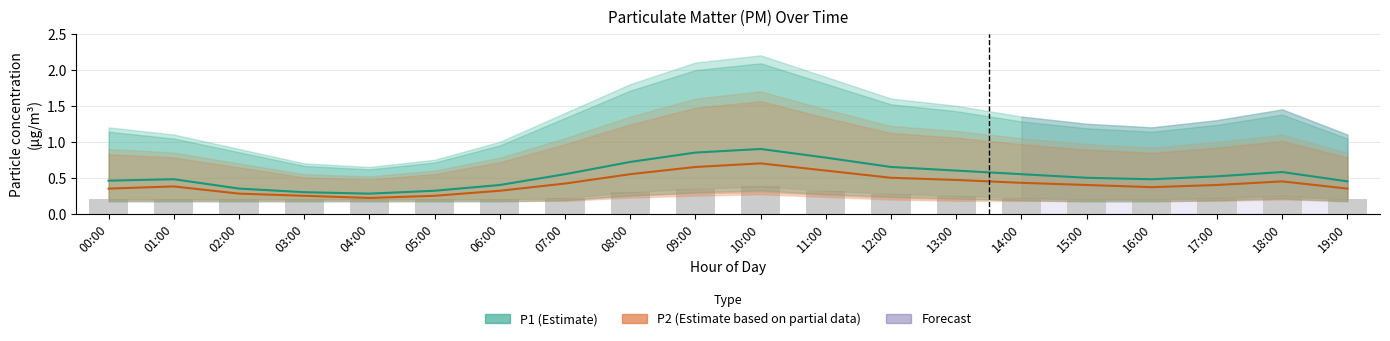

What is the label of the 6th bar from the right?

14:00